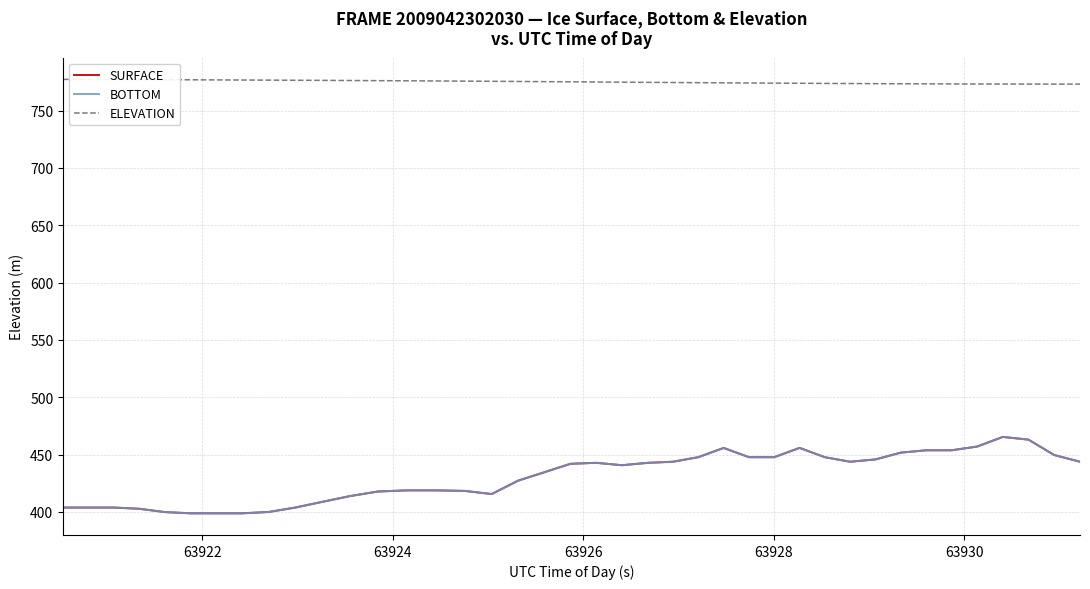

What is the minimum value for ELEVATION?

773.2